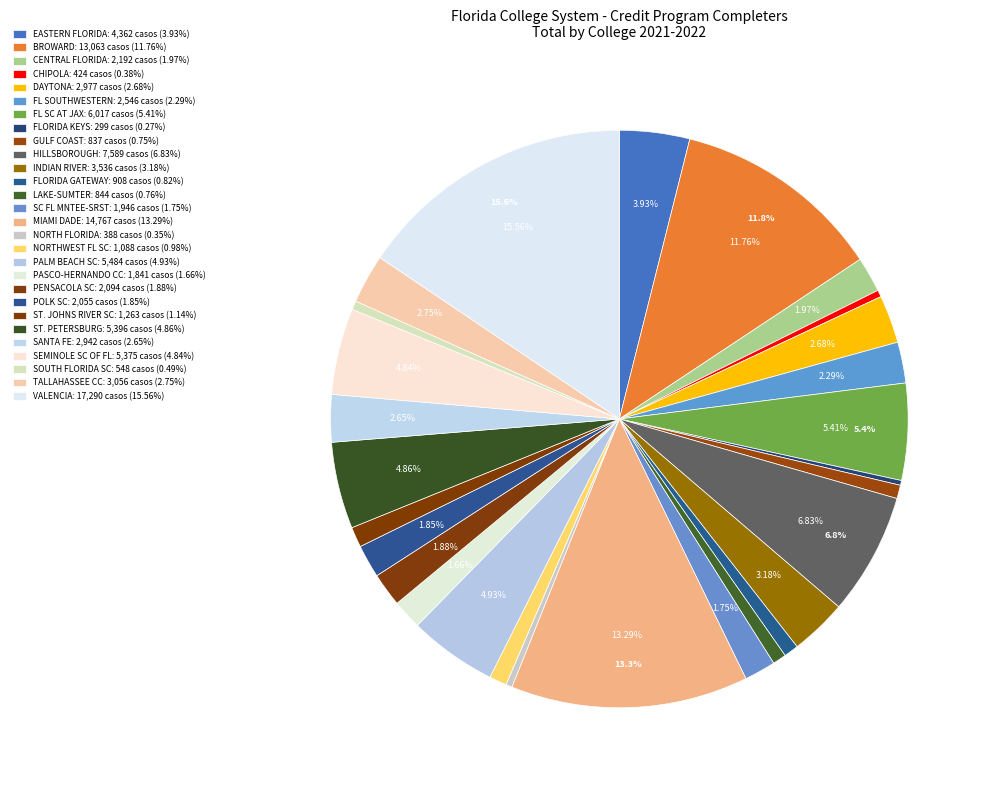

Does MIAMI DADE account for over 50% of the chart?

No